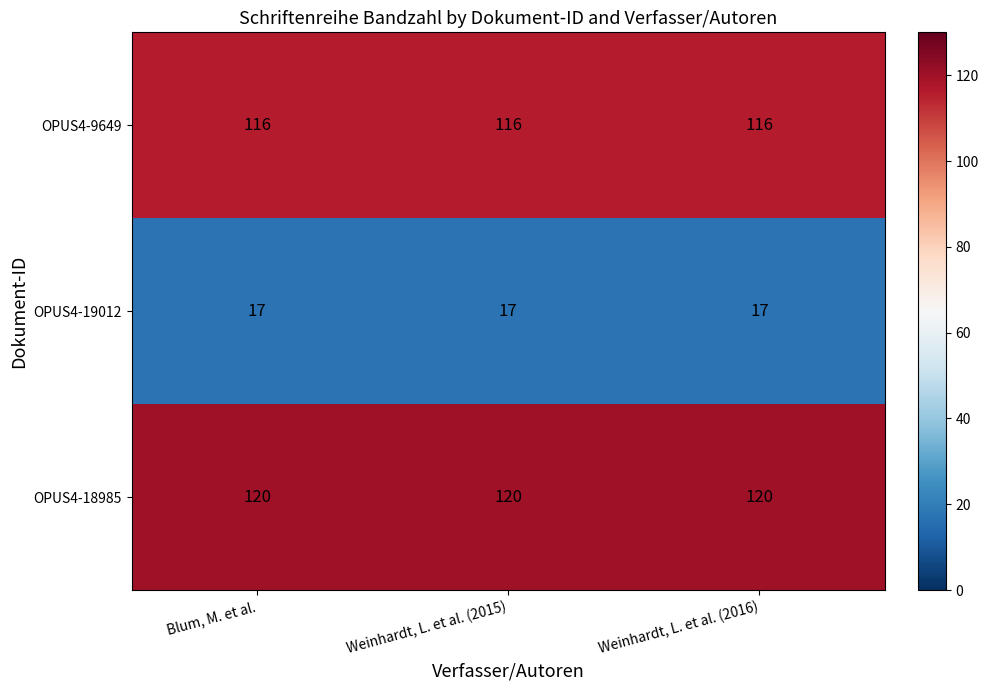

How many series are shown in this chart?

3